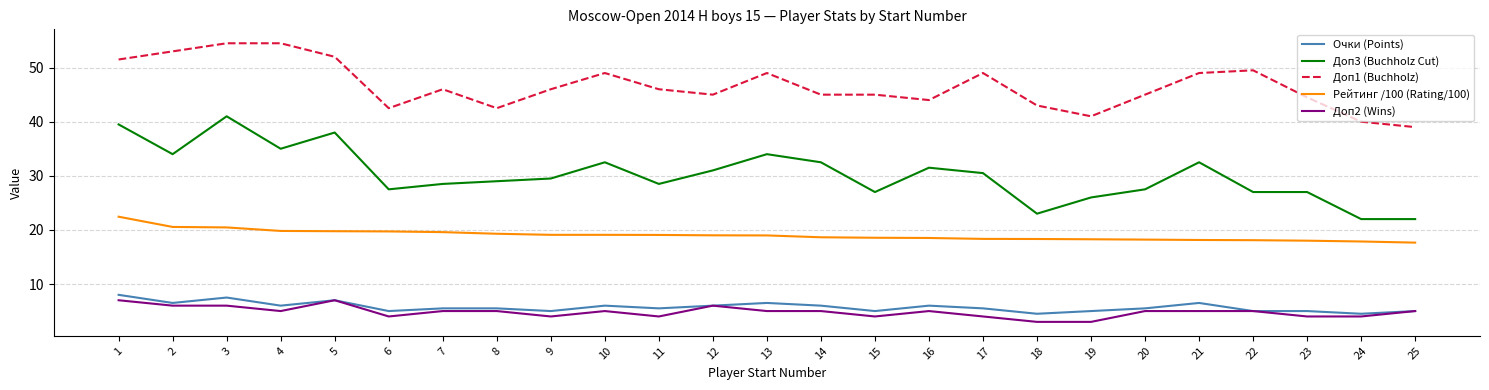

Which series has the widest spread of values?

Доп3 (Buchholz Cut)